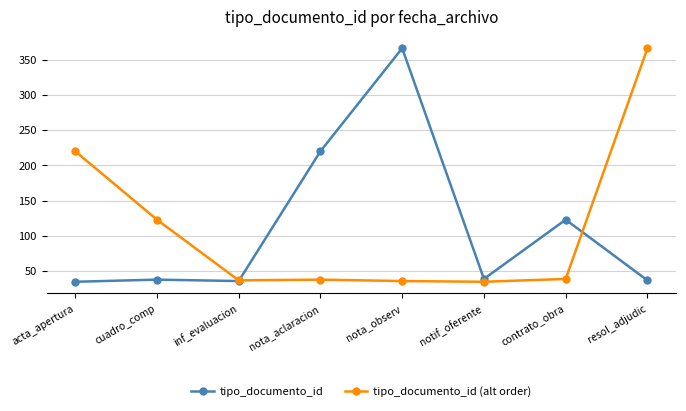

What is the label of the 2nd point from the left?

cuadro_comp